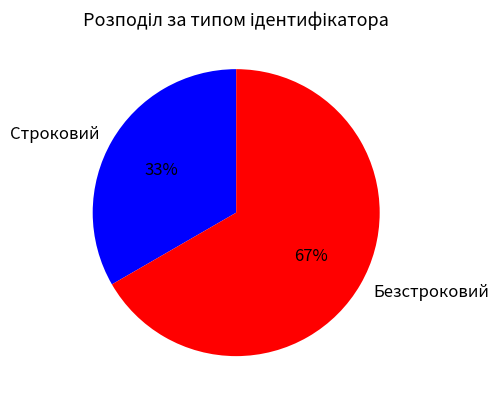

Does Строковий represent more than half of the total?

No